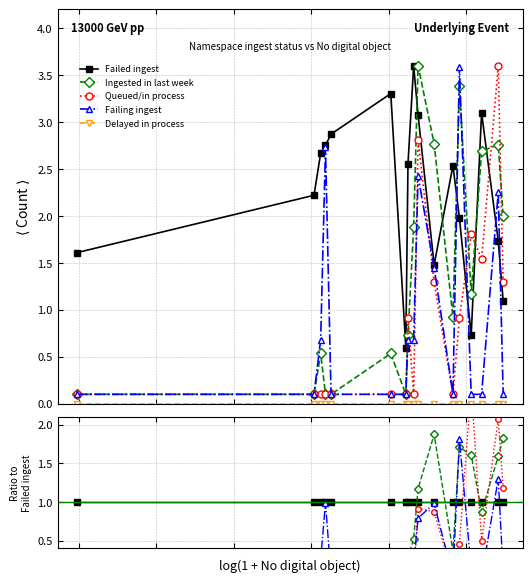

What are all the series names shown in the legend?

Failed ingest, Ingested in last week, Queued/in process, Failing ingest, Delayed in process